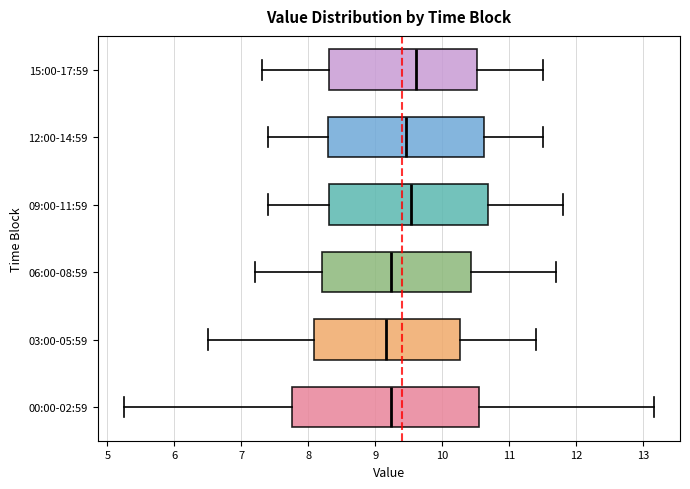

Reading bottom to top, transcribe this box plot: for each box, give where its median line is, the range the box spans, and where its two whiskers end, as read against the x-axis. The values are not printed on the chart, so give them approximately, as read against the axis.

00:00-02:59: median 9.2, box 7.8 to 10.6, whiskers 5.3 to 13.2
03:00-05:59: median 9.2, box 8.1 to 10.3, whiskers 6.5 to 11.4
06:00-08:59: median 9.2, box 8.2 to 10.4, whiskers 7.2 to 11.7
09:00-11:59: median 9.5, box 8.3 to 10.7, whiskers 7.4 to 11.8
12:00-14:59: median 9.5, box 8.3 to 10.6, whiskers 7.4 to 11.5
15:00-17:59: median 9.6, box 8.3 to 10.5, whiskers 7.3 to 11.5